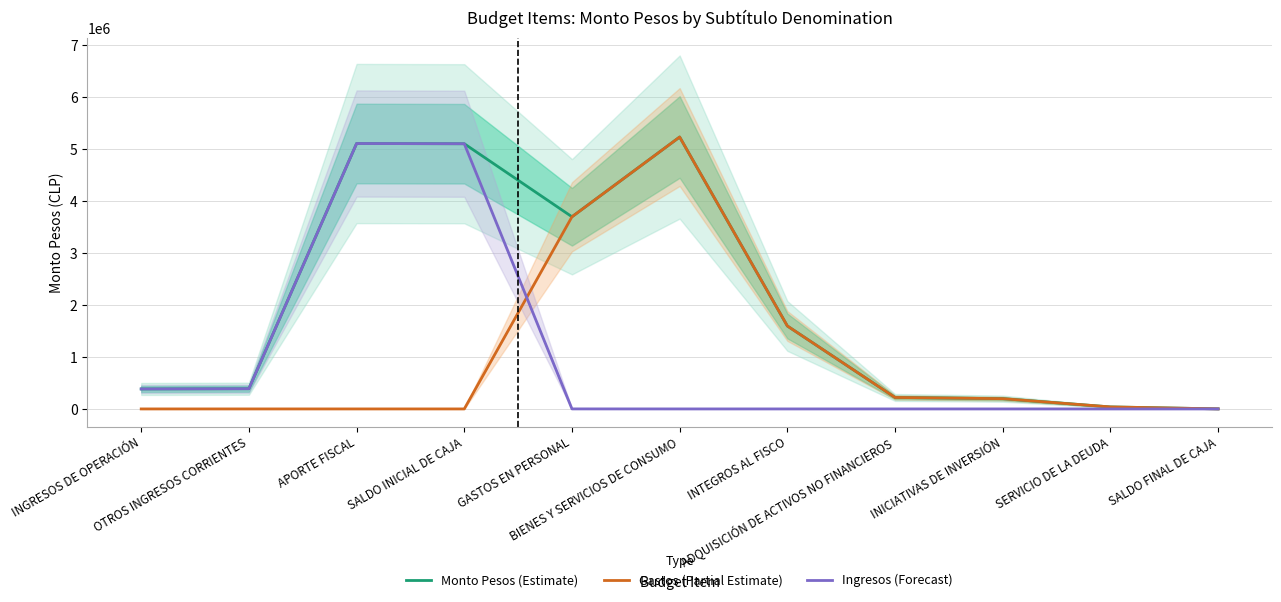

What are all the series names shown in the legend?

Monto Pesos (Estimate), Gastos (Partial Estimate), Ingresos (Forecast)